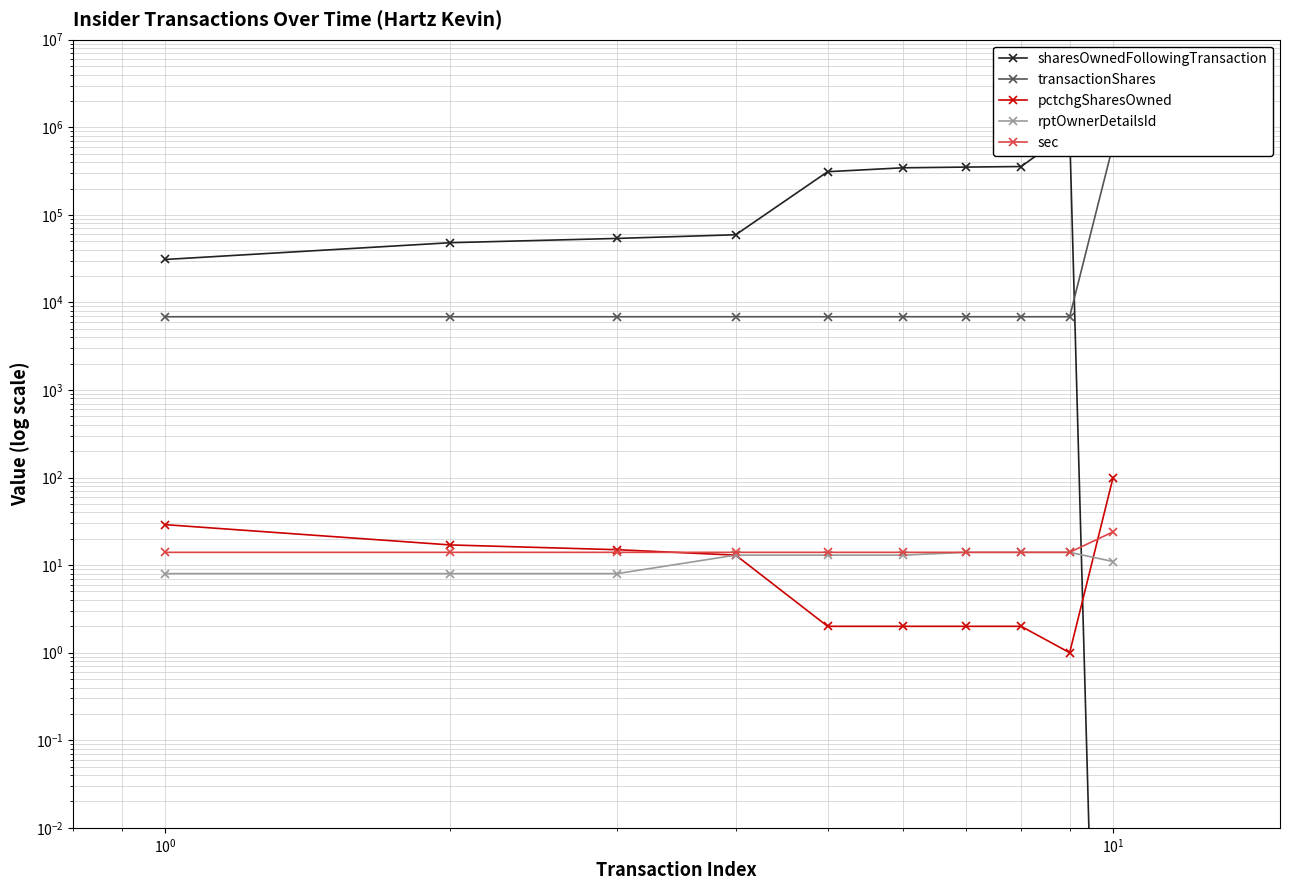

How many data points in sharesOwnedFollowingTransaction are less than 311089?

5